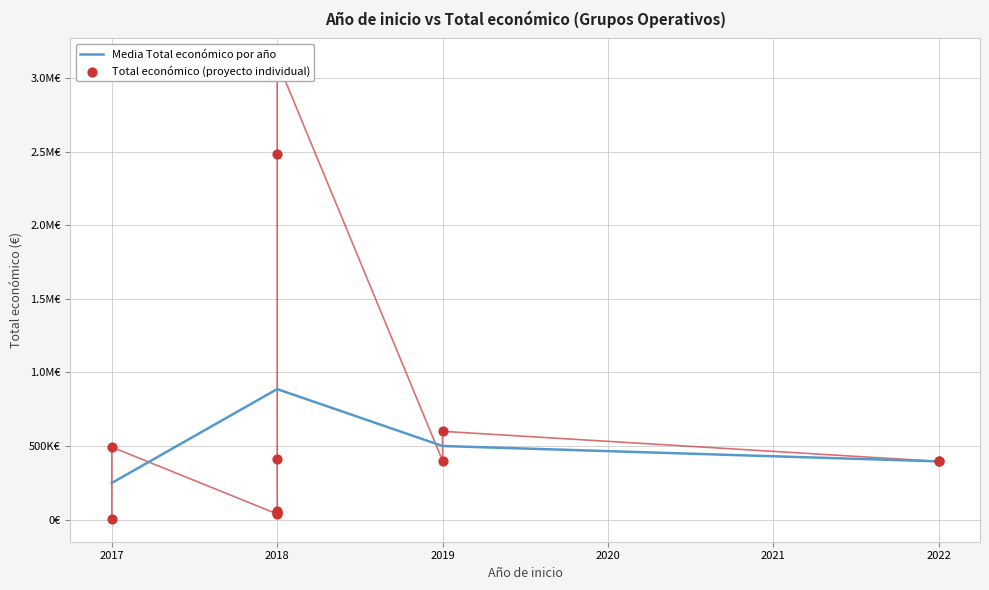

Approximately how many times larger is the value at 2018 compared to 2018?

82.1